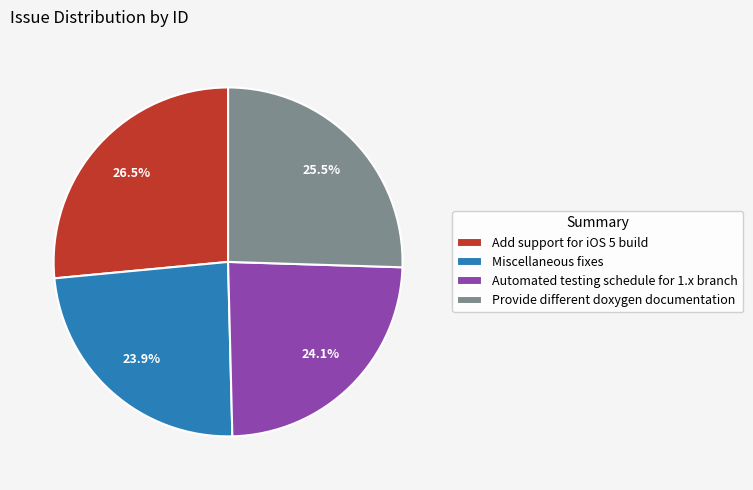

To the nearest percent, what percentage of the pie is Automated testing schedule for 1.x branch?

24%